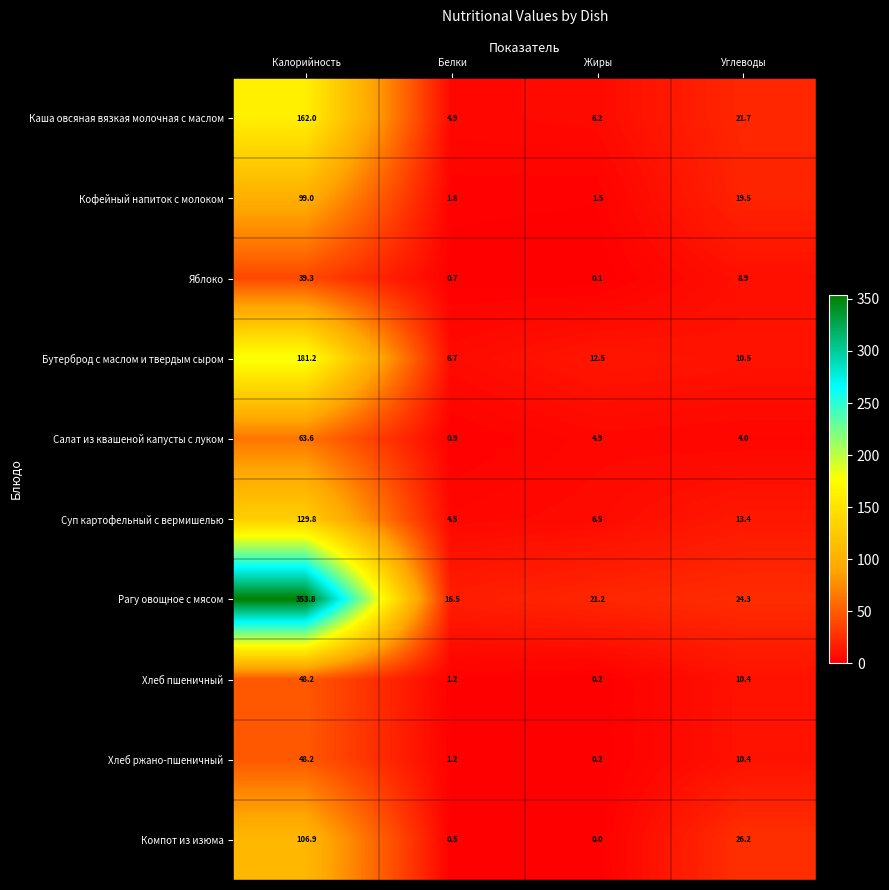

What is the greatest value displayed?

353.8